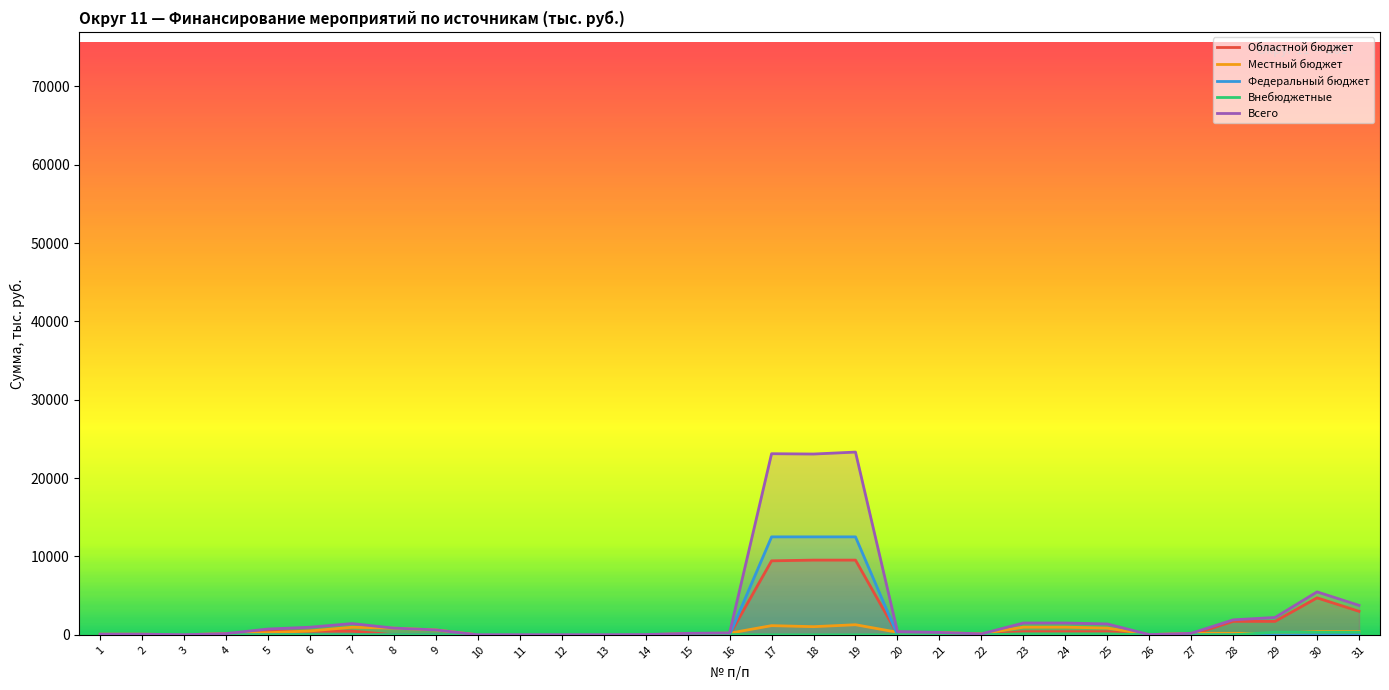

What is the sum of all Федеральный бюджет values?

37500.0